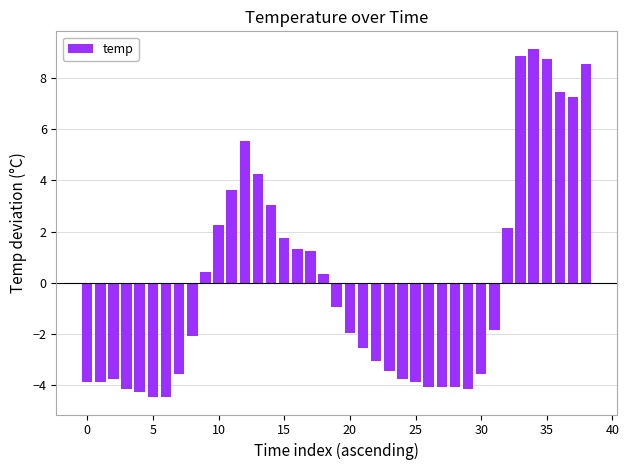

Reading left to right, extract all data points from this chart.

-3.9	-3.9	-3.8	-4.2	-4.3	-4.5	-4.5	-3.6	-2.1	0.4	2.2	3.6	5.5	4.2	3.0	1.7	1.3	1.2	0.3	-1.0	-2.0	-2.6	-3.1	-3.5	-3.8	-3.9	-4.1	-4.1	-4.1	-4.2	-3.6	-1.9	2.1	8.8	9.1	8.7	7.4	7.2	8.5